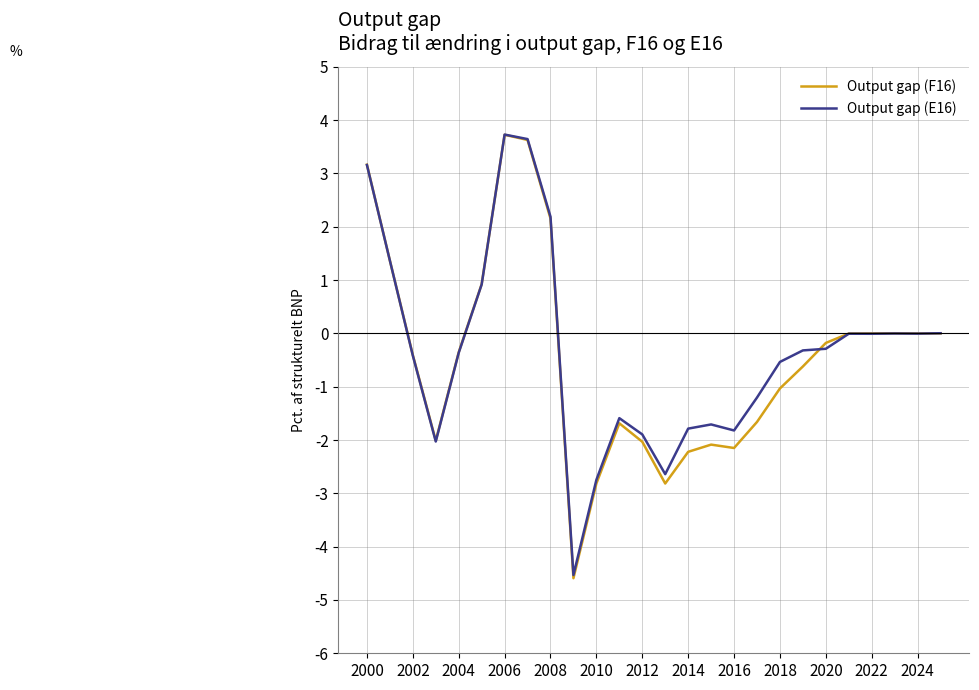

Which series has the largest range (max minus min)?

Output gap (F16)